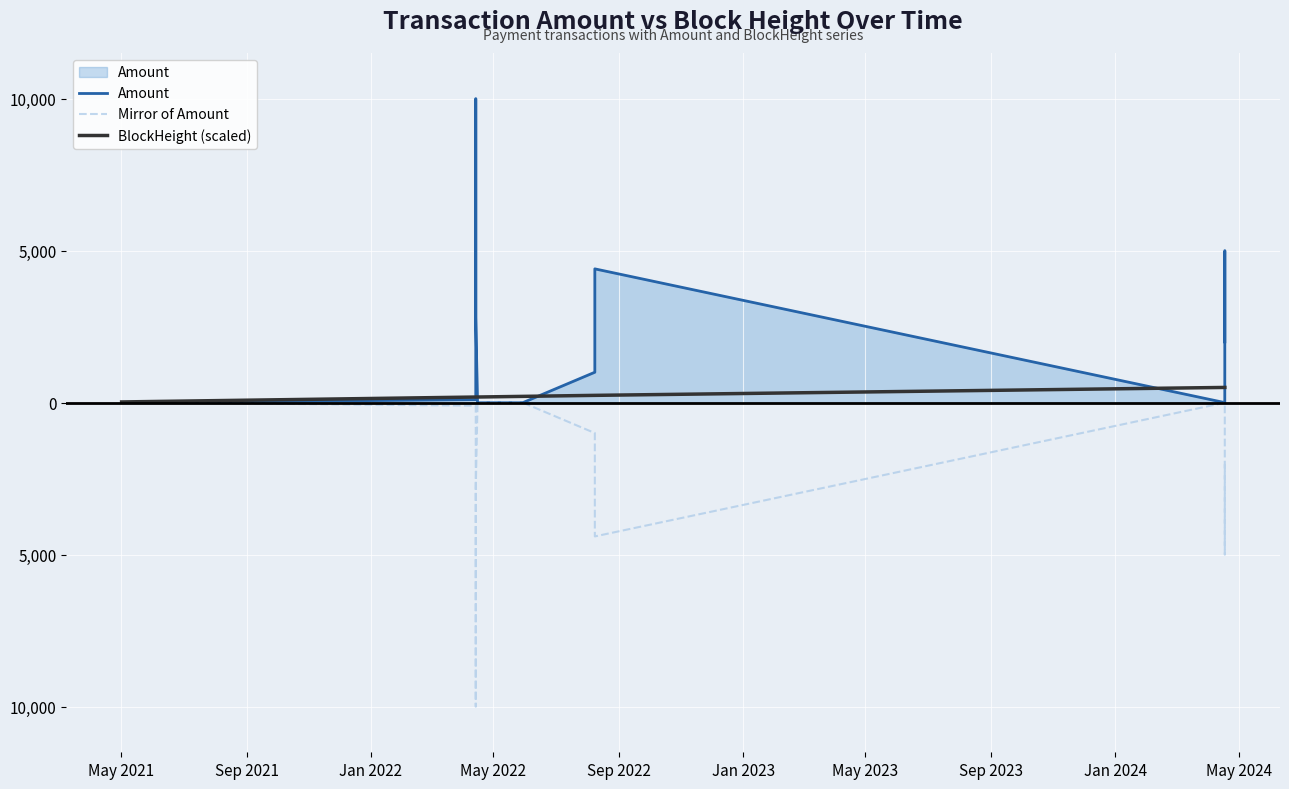

Reading right to left, list all the values displayed in this chart.

Amount: 2000.0	5000.0	5000.0	5000.0	5000.0	5000.0	1000.0	0.5	1.0	1.0	4400.0	1000.0	0.0	0.0	0.0	2800.0	10000.0	5000.0	100.0	0.0	0.0	0.0	0.1
Mirror of Amount: -2000.0	-5000.0	-5000.0	-5000.0	-5000.0	-5000.0	-1000.0	-0.5	-1.0	-1.0	-4400.0	-1000.0	-0.0	-0.0	-0.0	-2800.0	-10000.0	-5000.0	-100.0	-0.0	-0.0	-0.0	-0.1
BlockHeight (scaled): 500.0	500.0	500.0	500.0	500.0	500.0	500.0	500.0	500.0	500.0	239.4	239.4	206.0	203.0	185.0	184.2	184.2	184.2	184.2	36.5	22.4	22.4	22.3